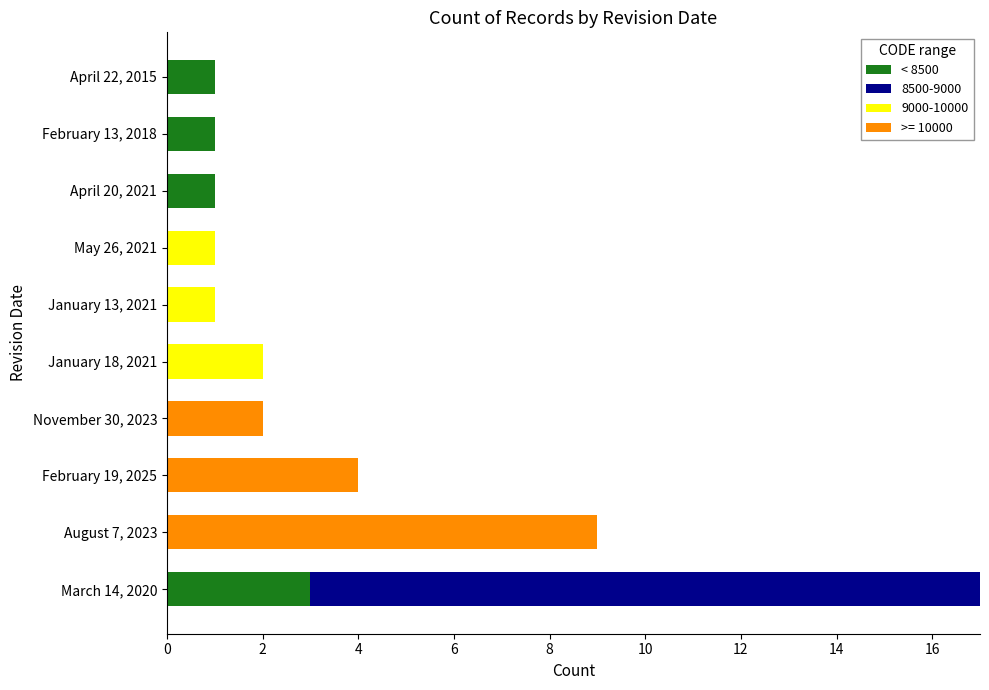

How many series are shown in this chart?

4